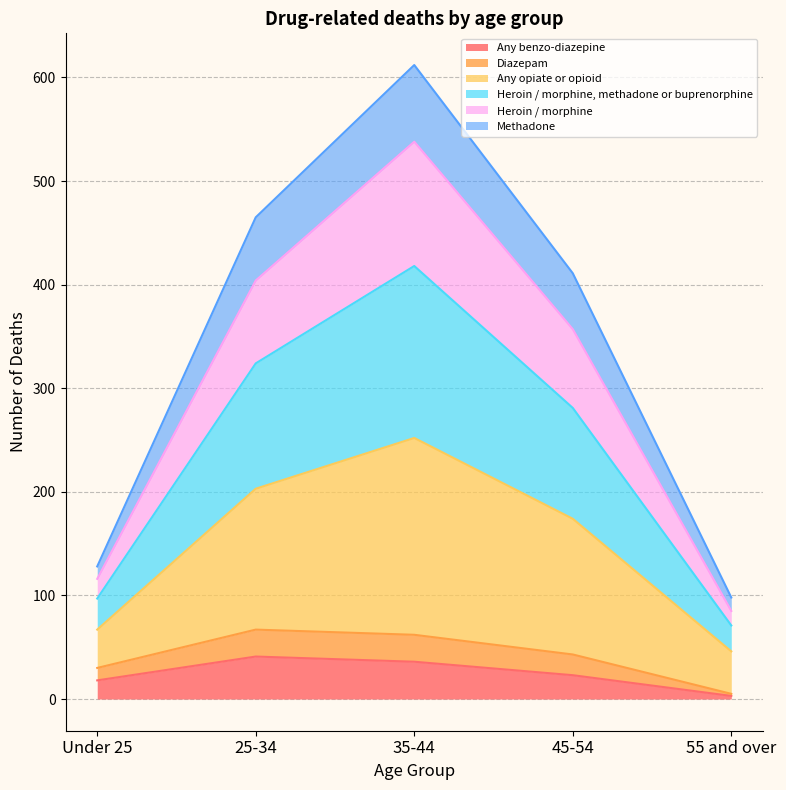

Which series has the largest total across all categories?

Any opiate or opioid